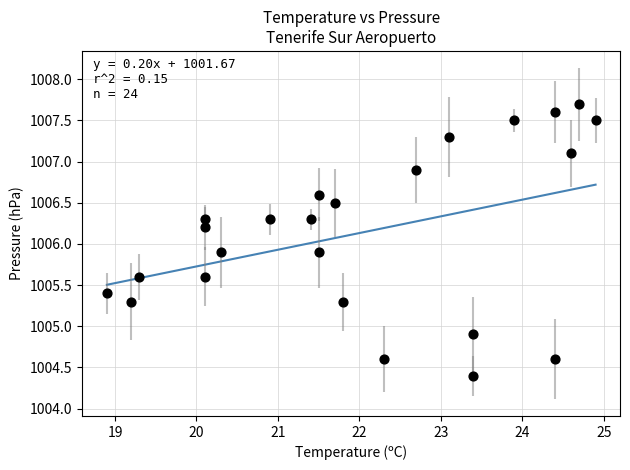

What is the range of Y values (max minus min)?

3.3